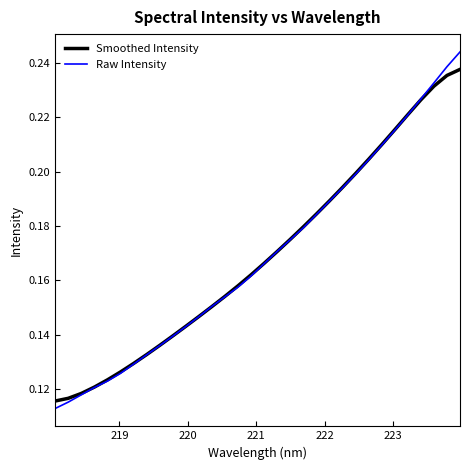

Which series has the largest range (max minus min)?

Raw Intensity